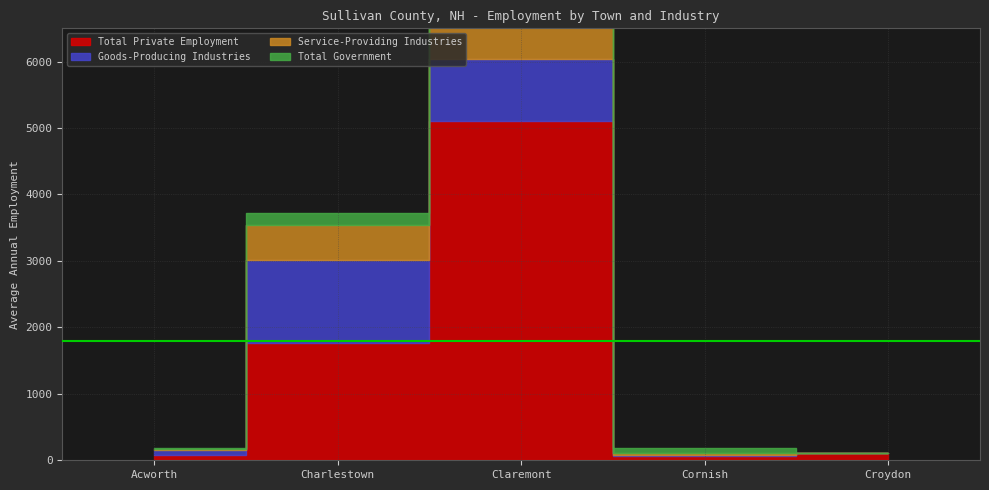

What is the minimum value for Total Private Employment?

57